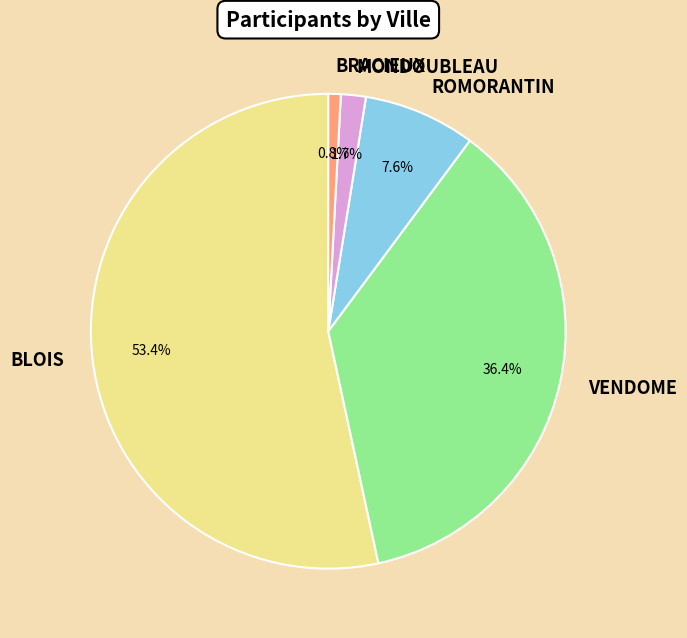

How many segments does this pie chart have?

5